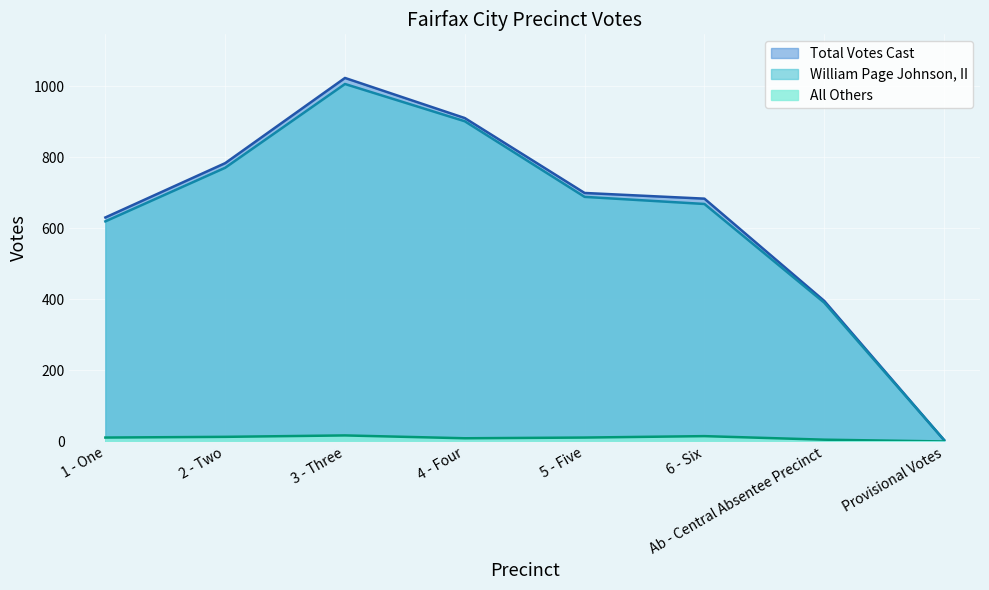

The All Others series shows 13 at 2 - Two. True or false?

True